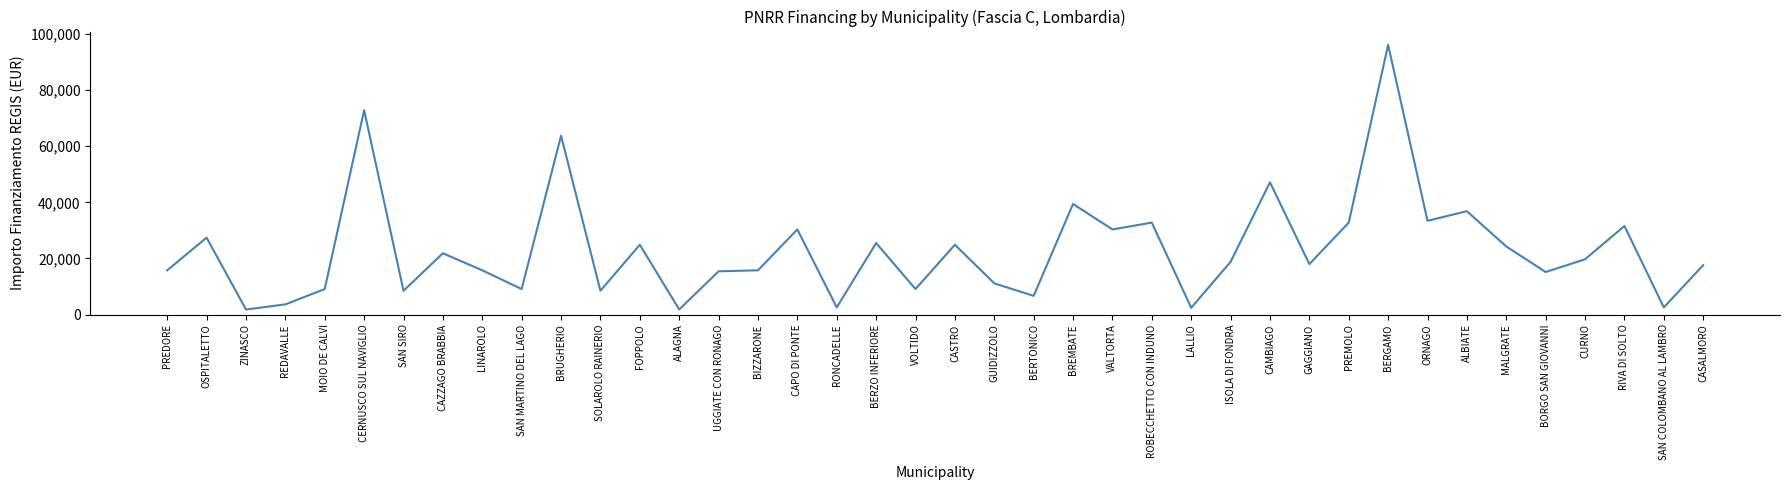

What is the difference between the maximum and minimum values?

94324